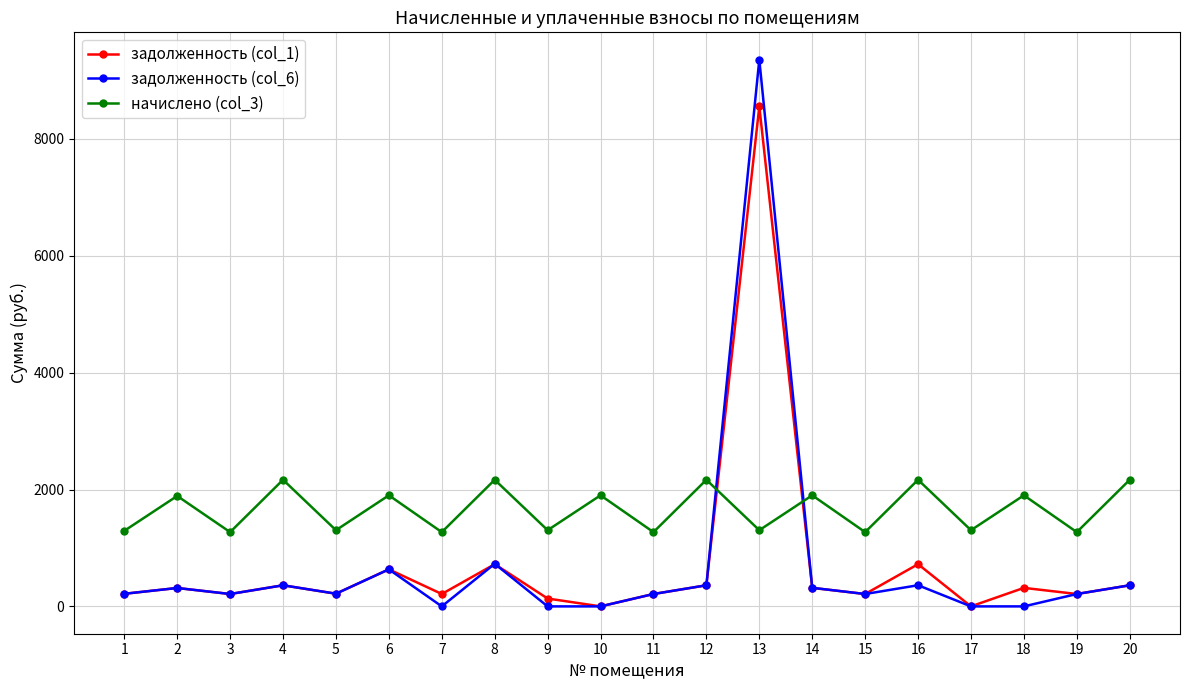

The value of начислено (col_3) at 17 is 1303.9. True or false?

True